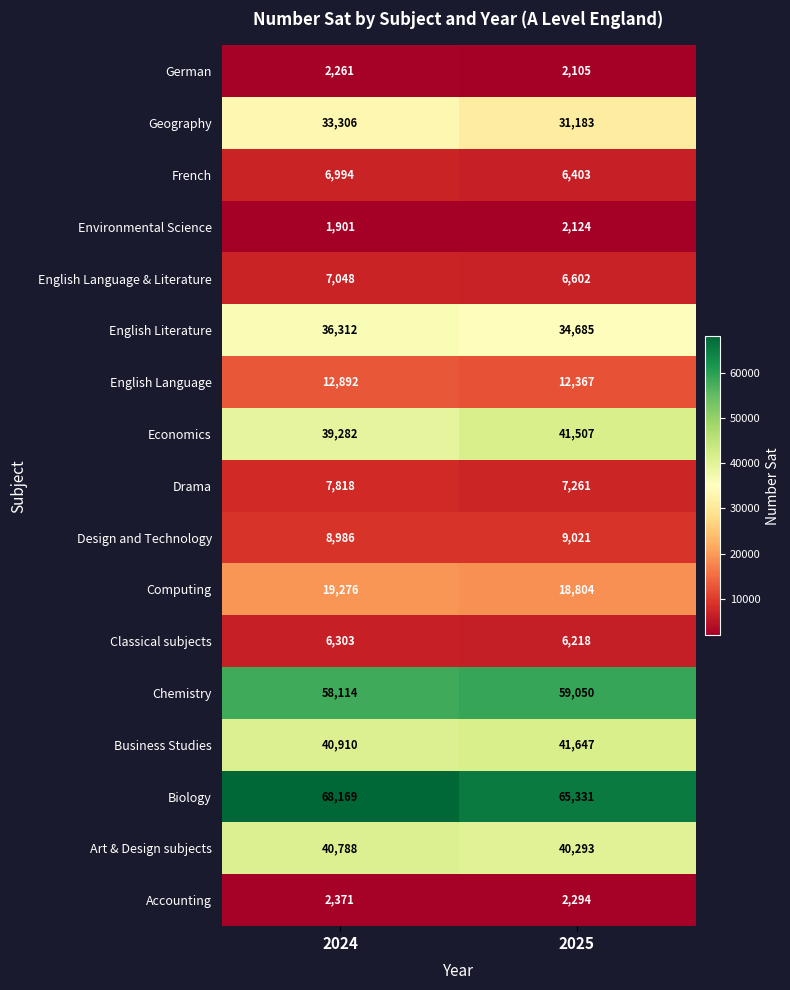

Is it true that Geography equals 31183 at 2025?

True